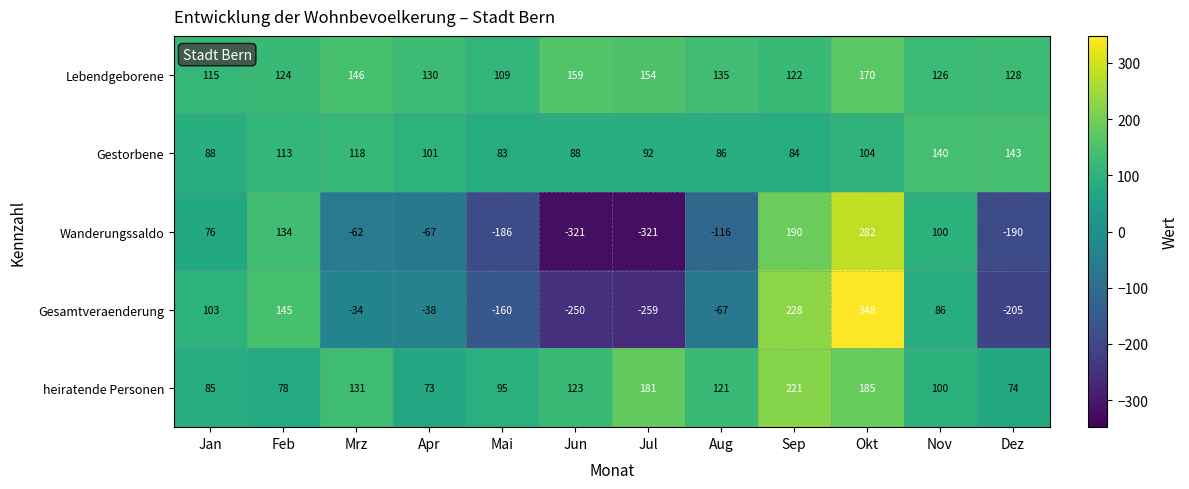

List the labels in order of Lebendgeborene value, largest first.

Okt, Jun, Jul, Mrz, Aug, Apr, Dez, Nov, Feb, Sep, Jan, Mai